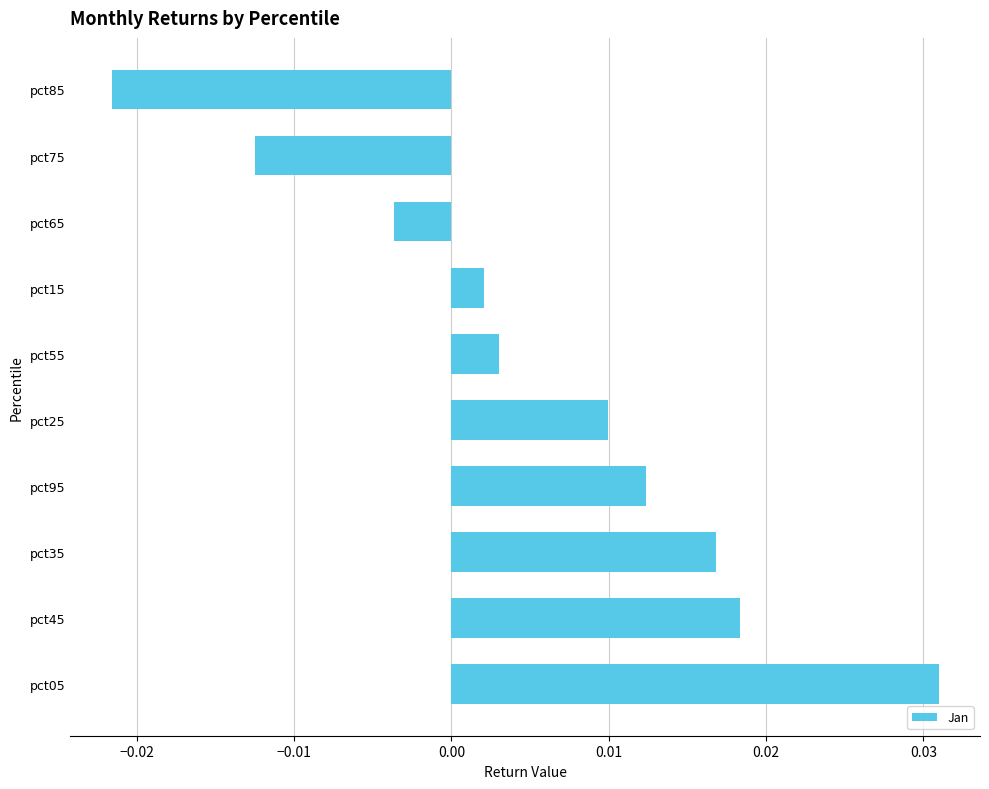

Between pct35 and pct15, which is larger?

pct35